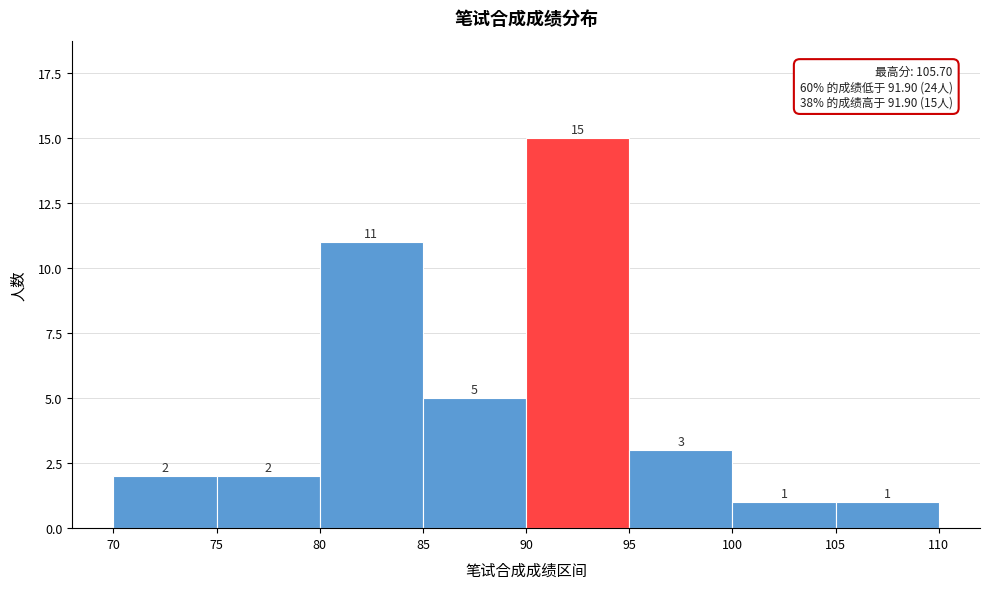

Reading left to right, transcribe this chart: for each bar, give the range it covers on the x-axis and its height.

70 to 75: 2
75 to 80: 2
80 to 85: 11
85 to 90: 5
90 to 95: 15
95 to 100: 3
100 to 105: 1
105 to 110: 1